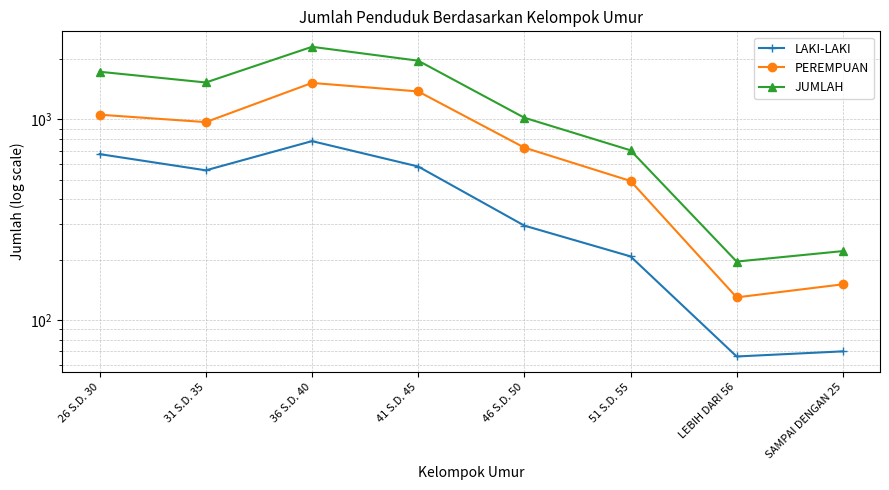

Which series has the widest spread of values?

JUMLAH